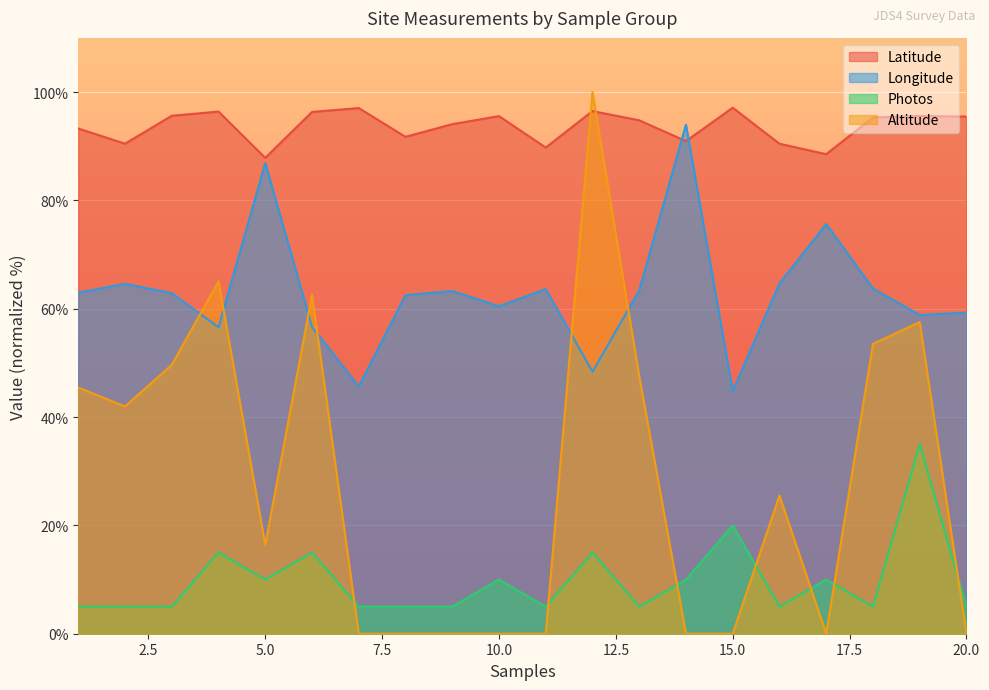

True or false: Photos and Longitude cross at least once.

False